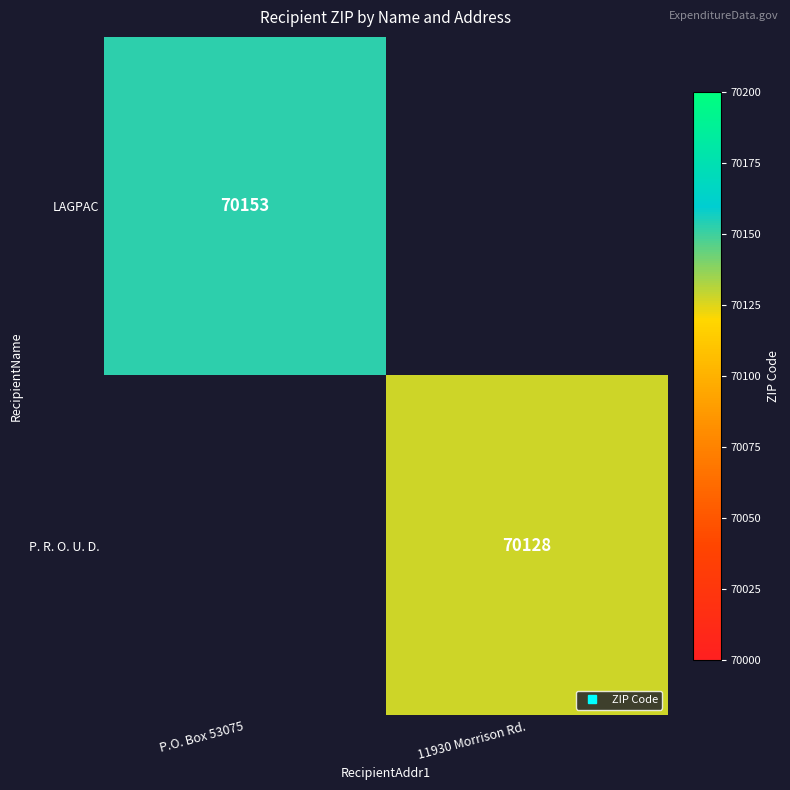

What is the greatest value displayed?

70153.0